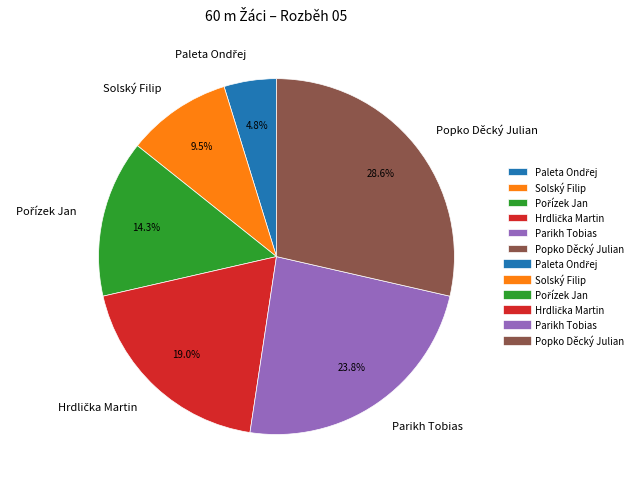

What is the largest slice in the pie chart?

Popko Děcký Julian